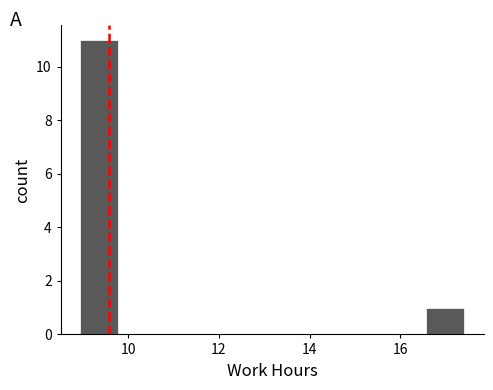

Reading left to right, list every bar in this chart as the range it spans on the x-axis followed by its height. Neither the bar edges nor the heights are printed on the chart, so give them approximately, as read against the axes.

9.0 to 9.8: 11
9.8 to 10.6: 0
10.6 to 11.4: 0
11.4 to 12.4: 0
12.4 to 13.2: 0
13.2 to 14.0: 0
14.0 to 14.8: 0
14.8 to 15.8: 0
15.8 to 16.6: 0
16.6 to 17.4: 1